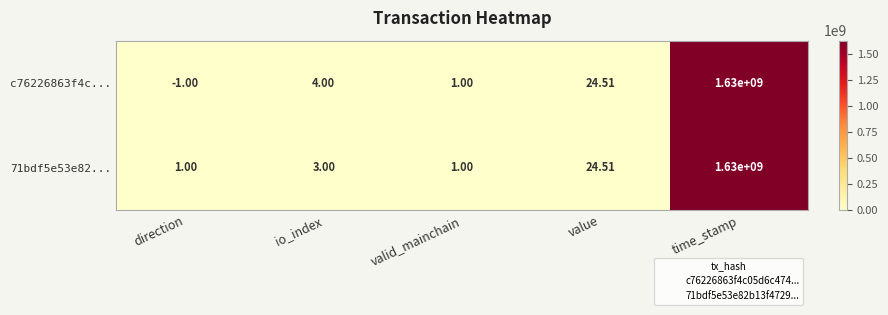

Between io_index and valid_mainchain, which series saw the biggest shift?

c76226863f4c...